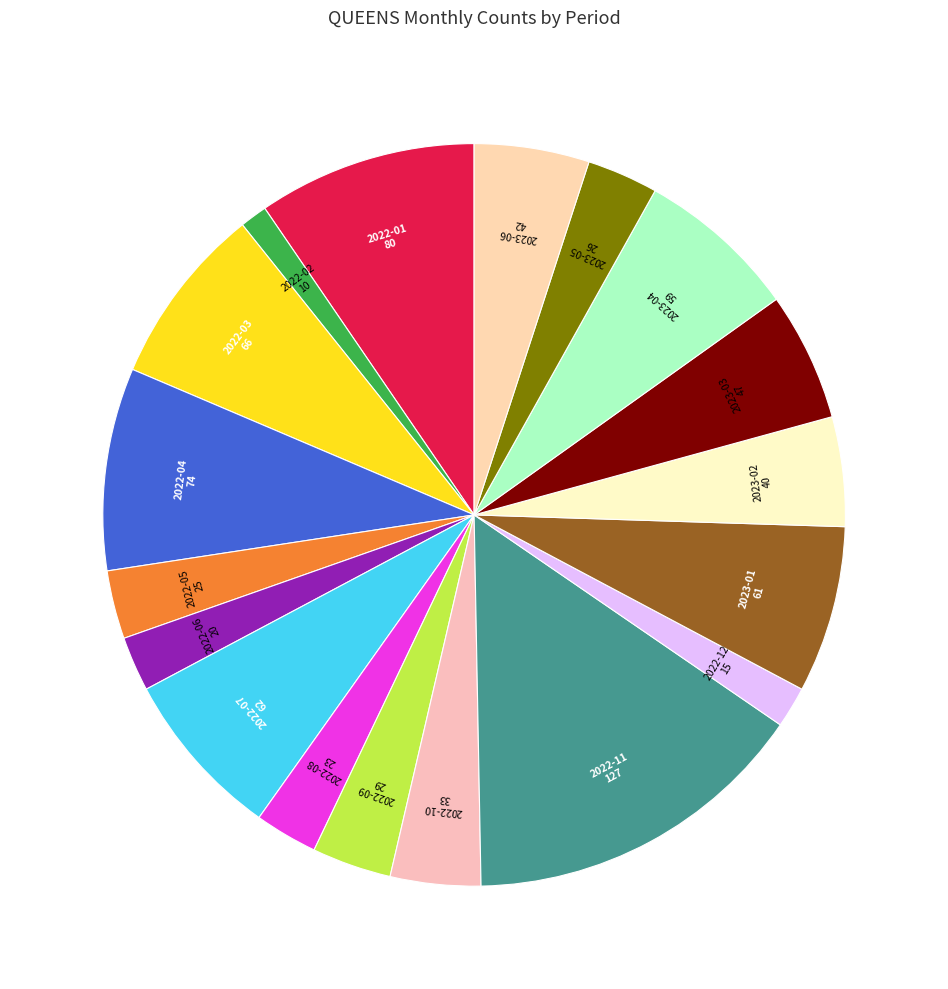

How many slices are in this pie chart?

18